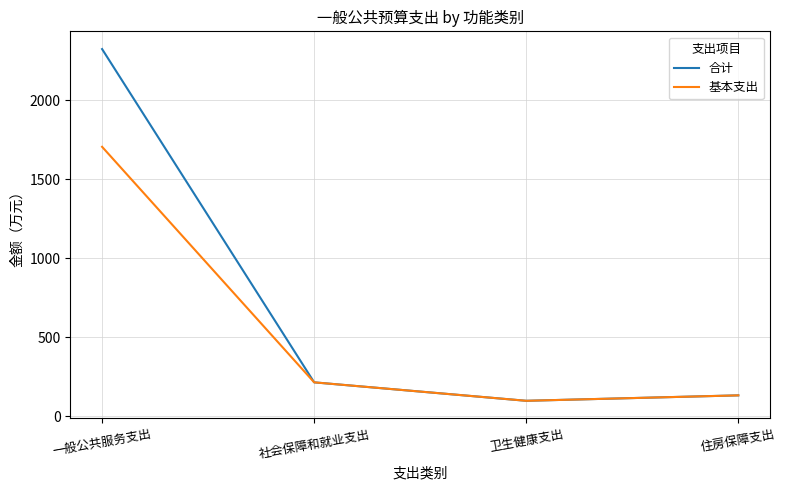

Which series has the largest range (max minus min)?

合计